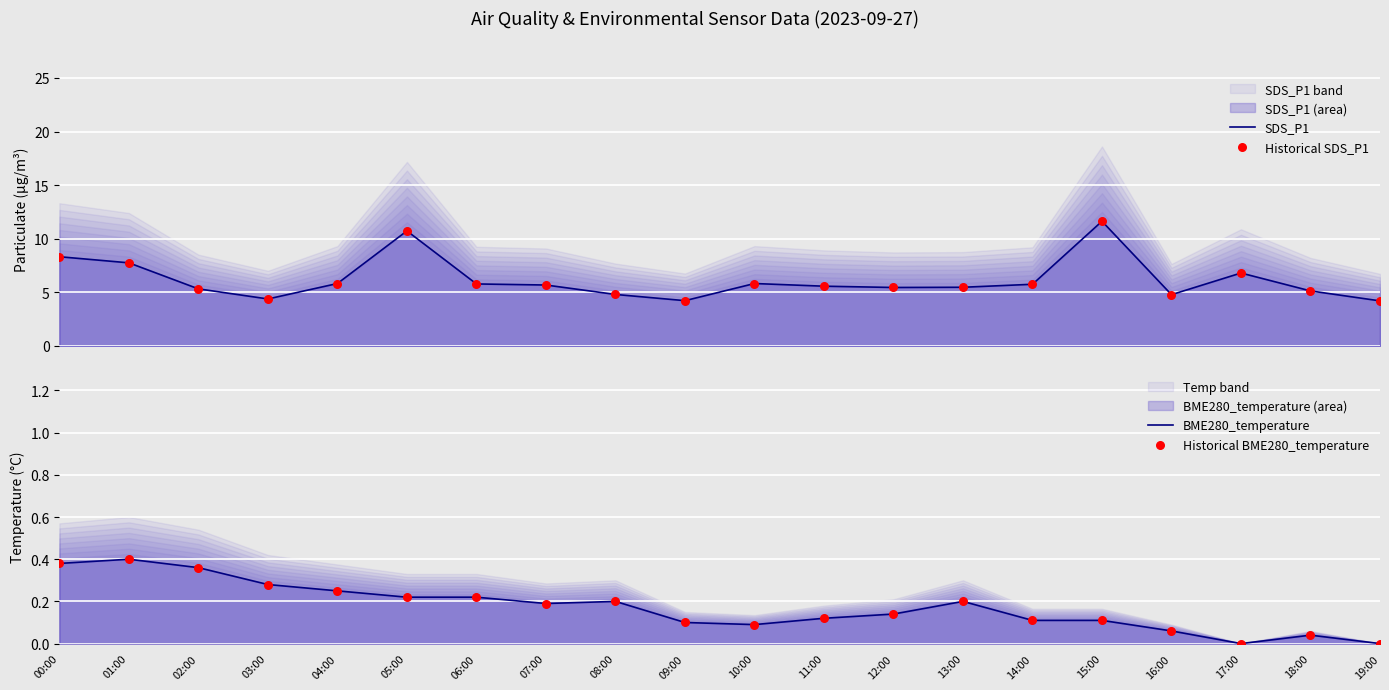

Which series contains the highest Y value?

SDS_P1